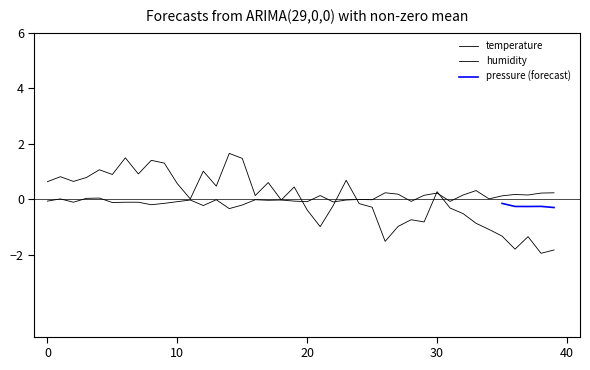

What is the total value across all series at 15?

1.3